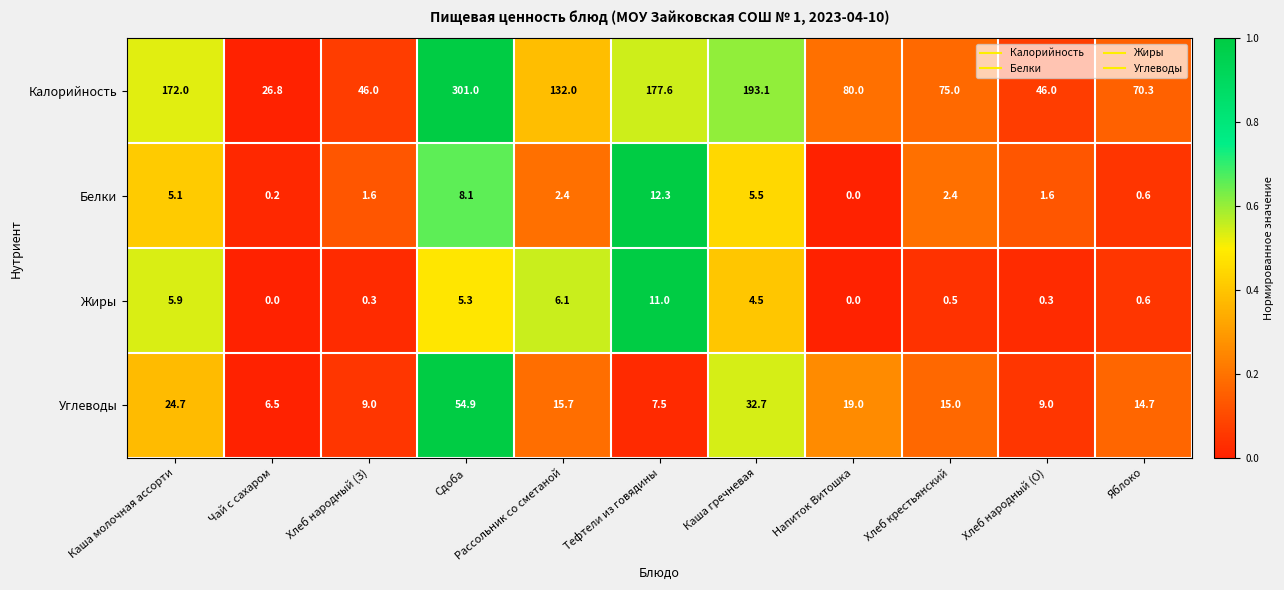

The Белки series shows 8.1 at Сдоба. True or false?

True